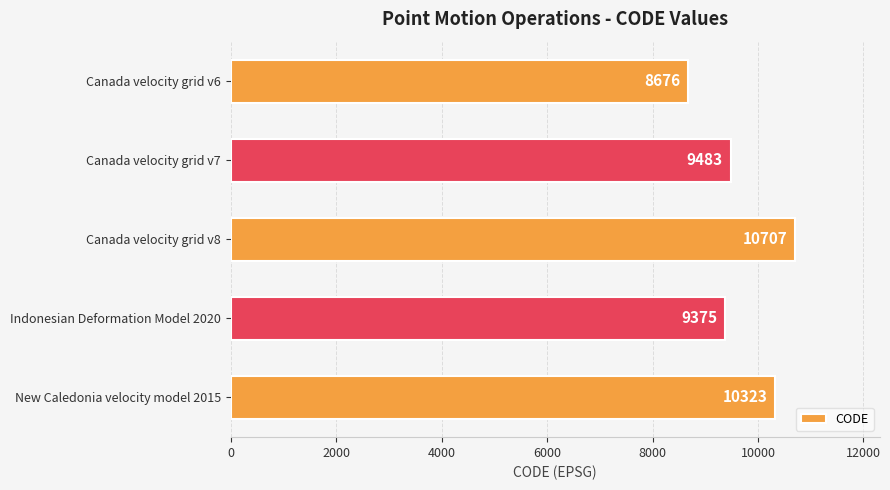

The chart shows a value of 10707 at Canada velocity grid v8. True or false?

True